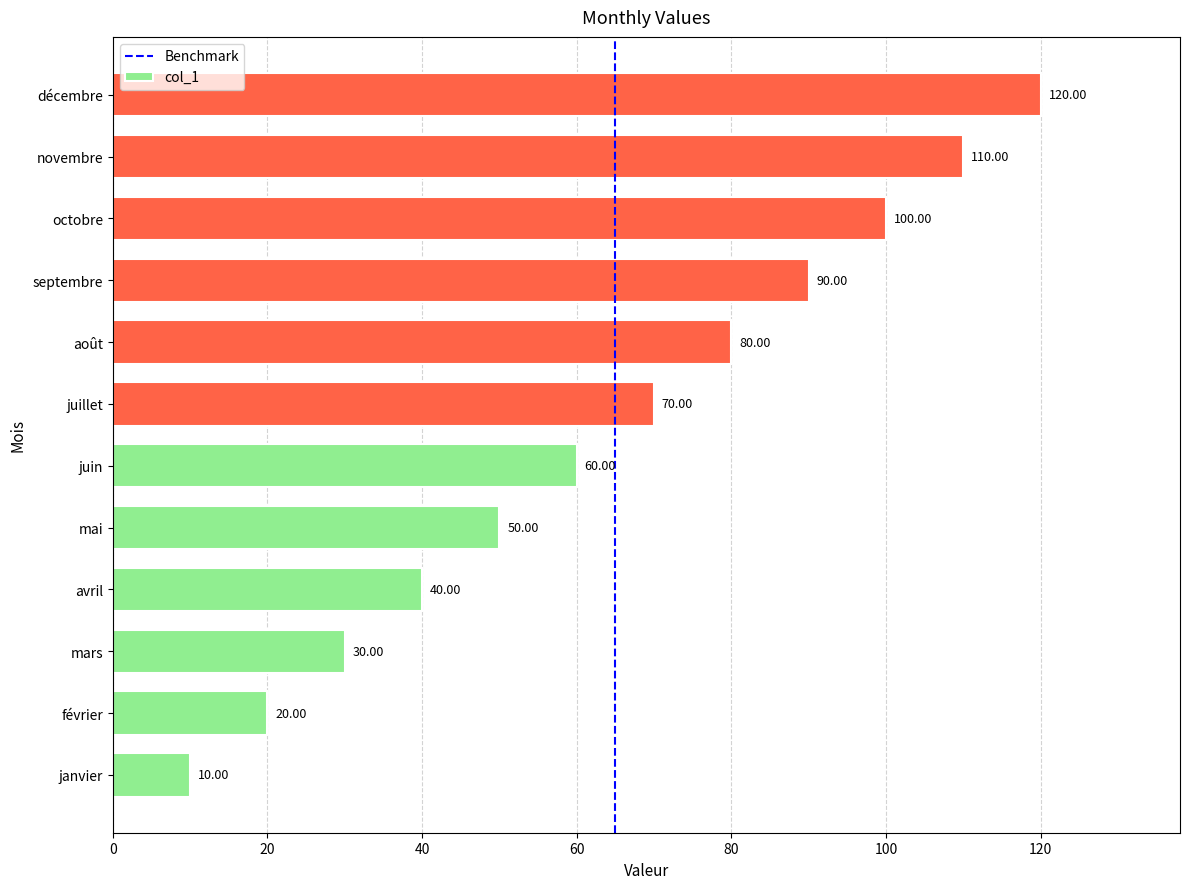

Read the value at juin, to the nearest 5.

60